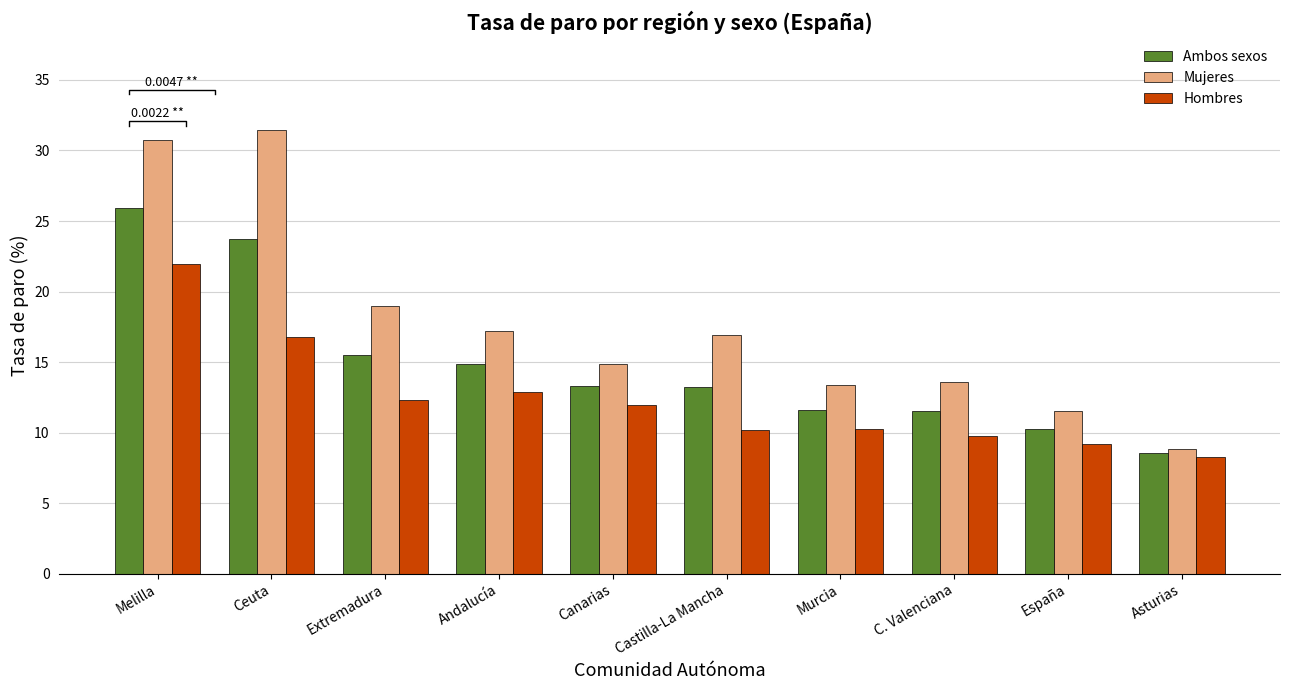

Rank the series by their average value, from lowest to highest.

Hombres, Ambos sexos, Mujeres